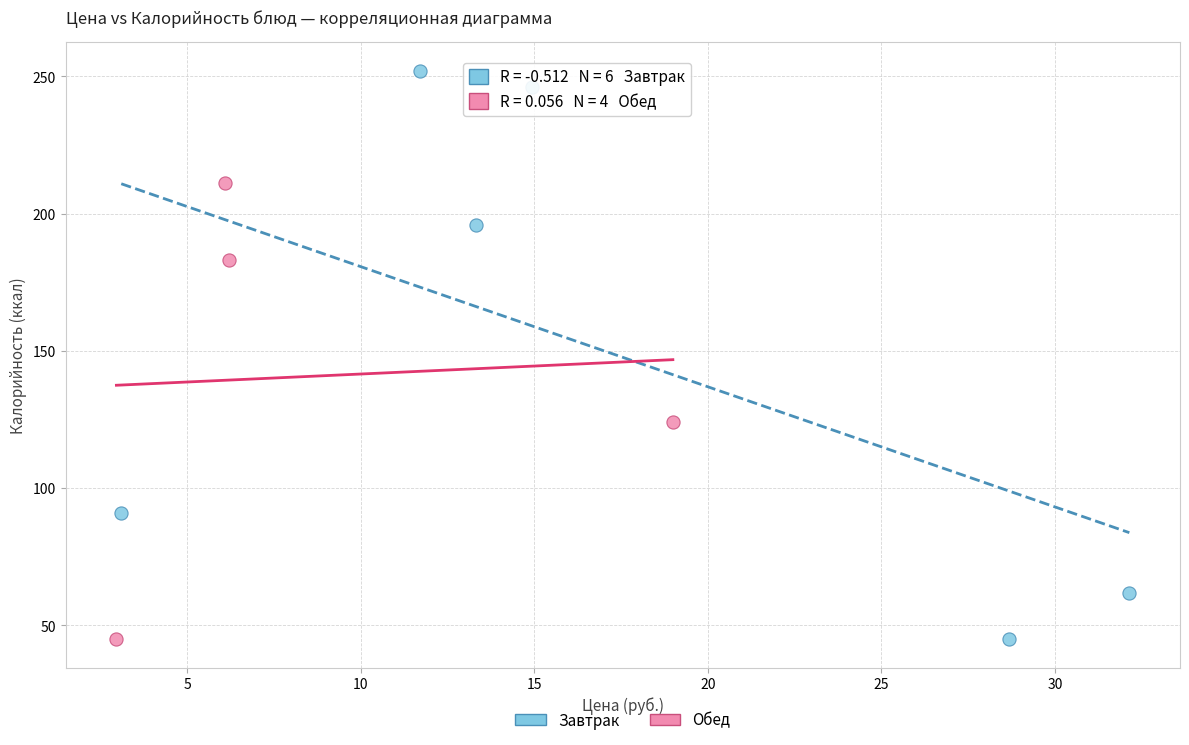

Which series reaches the maximum Y coordinate?

Завтрак